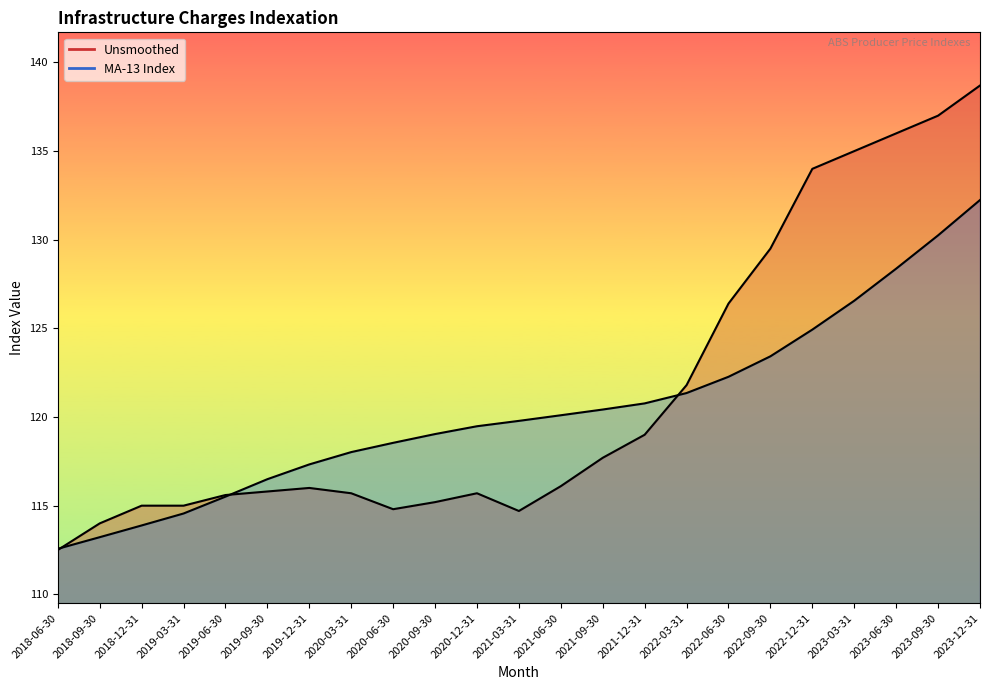

True or false: MA-13 Index has a value of 118.5 at 2020-06-30.

True